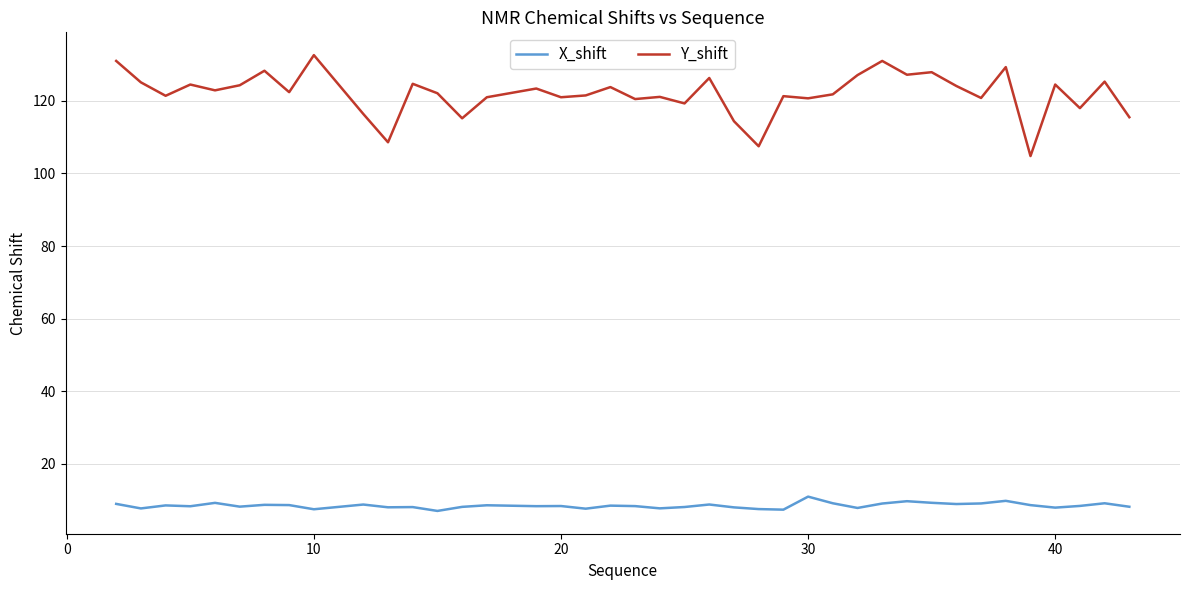

What is the sum of all Y_shift values?

4878.6